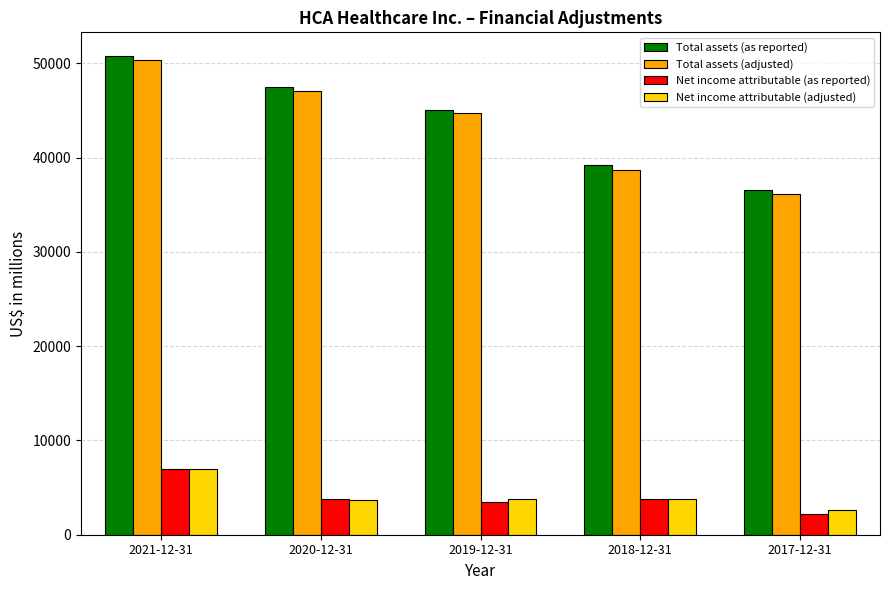

How many categories are shown in the chart?

5